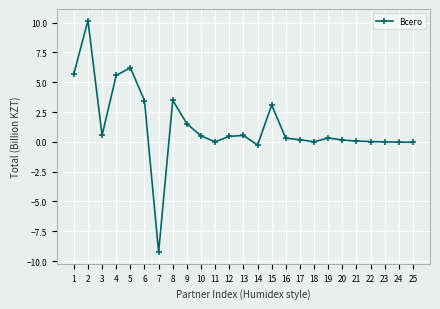

At which category does the data reach its first local valley?

3